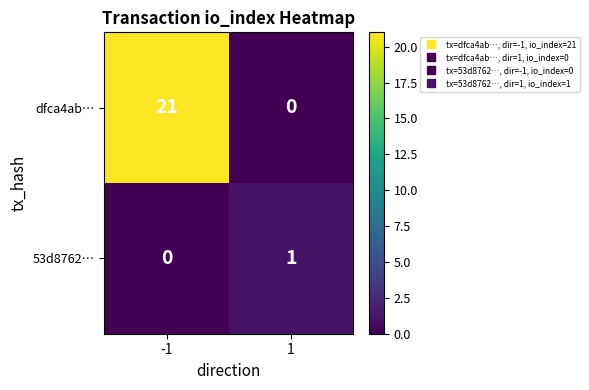

Rank the series by their maximum value, from lowest to highest.

53d8762…, dfca4ab…